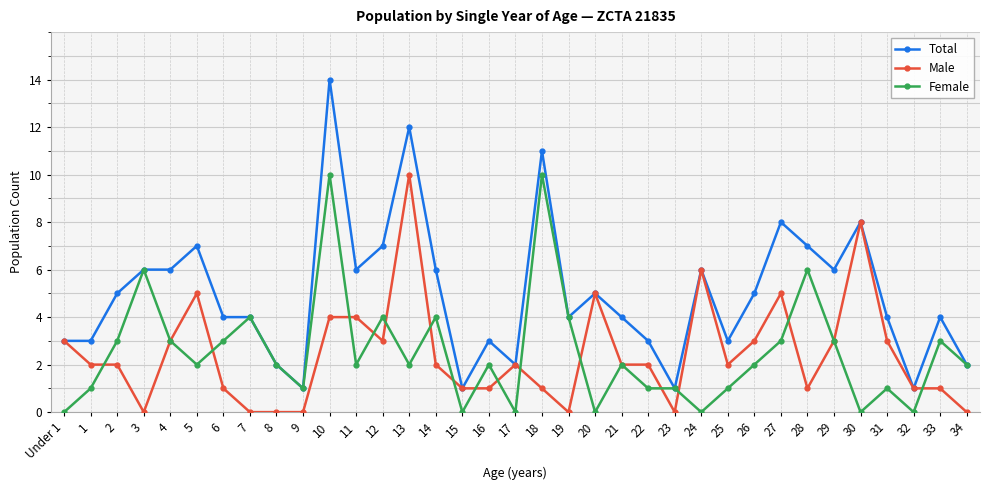

What are all the series names shown in the legend?

Total, Male, Female